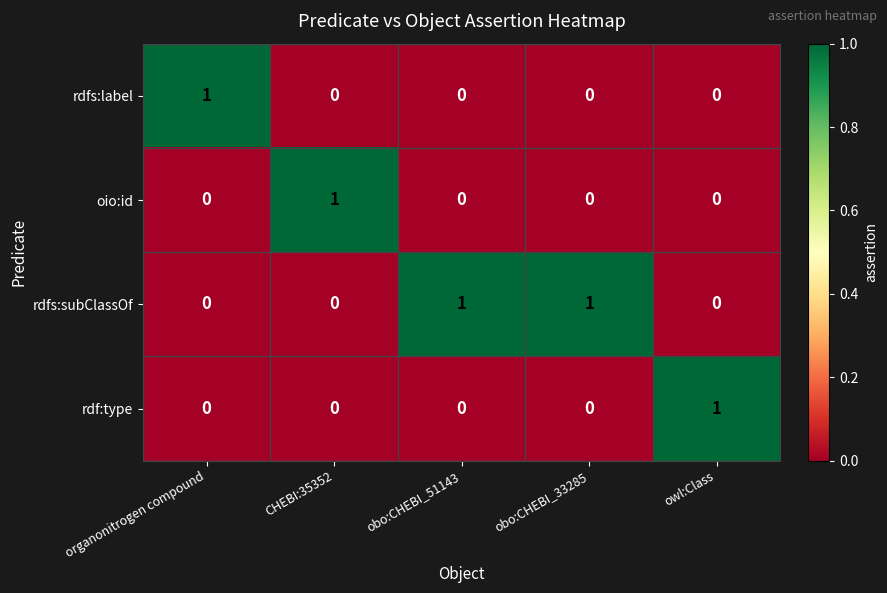

Reading right to left, what are all the values shown in this chart?

rdfs:label: 0	0	0	0	1
oio:id: 0	0	0	1	0
rdfs:subClassOf: 0	1	1	0	0
rdf:type: 1	0	0	0	0